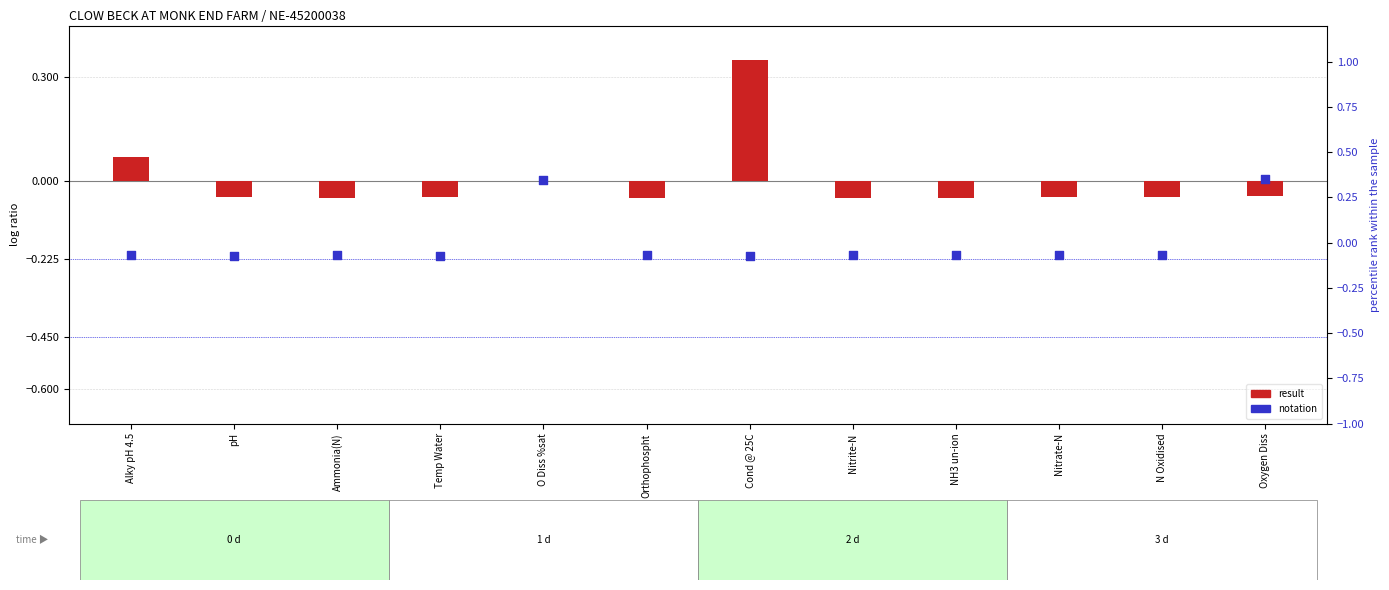

Which series reaches the minimum Y coordinate?

notation